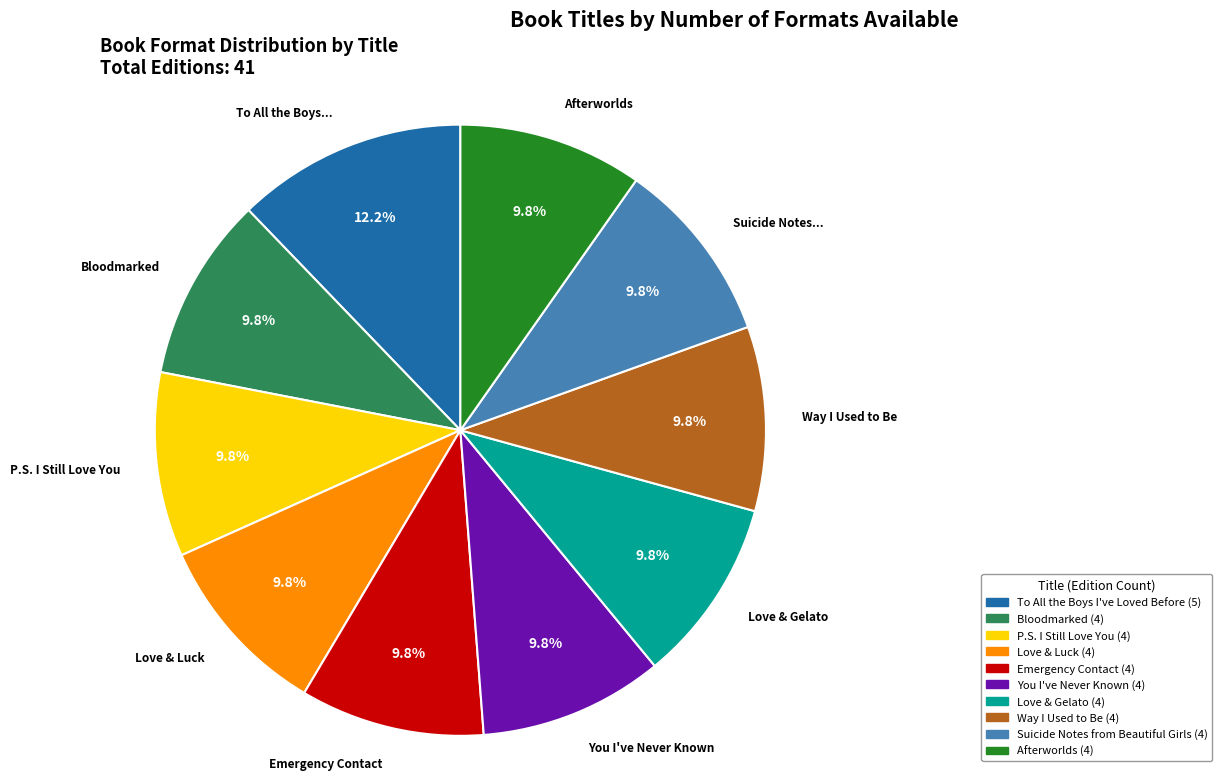

The Afterworlds slice represents 10% of the pie. True or false?

True